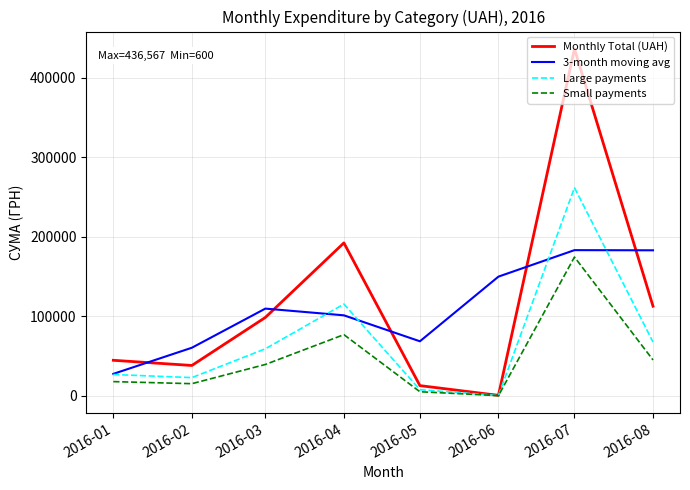

The value of Large payments at 2016-03 is 59172.8. True or false?

True